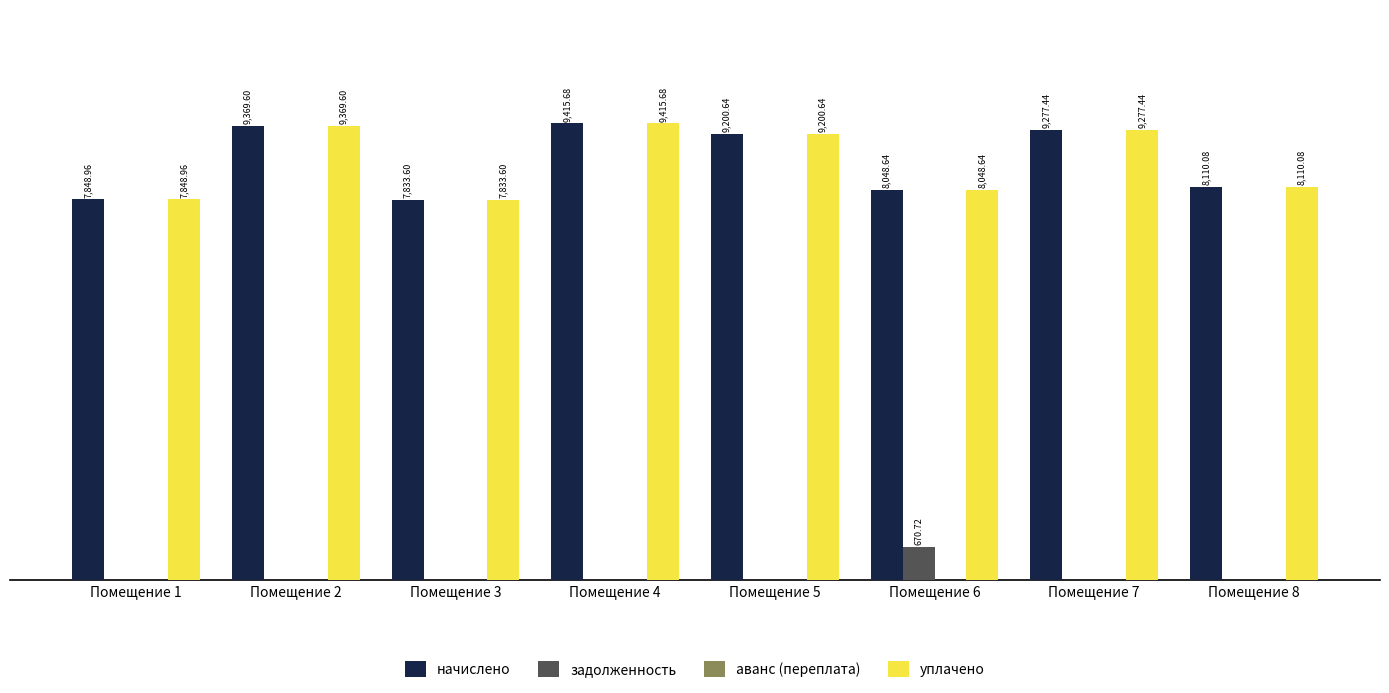

Between Помещение 6 and Помещение 8, which series saw the biggest shift?

задолженность